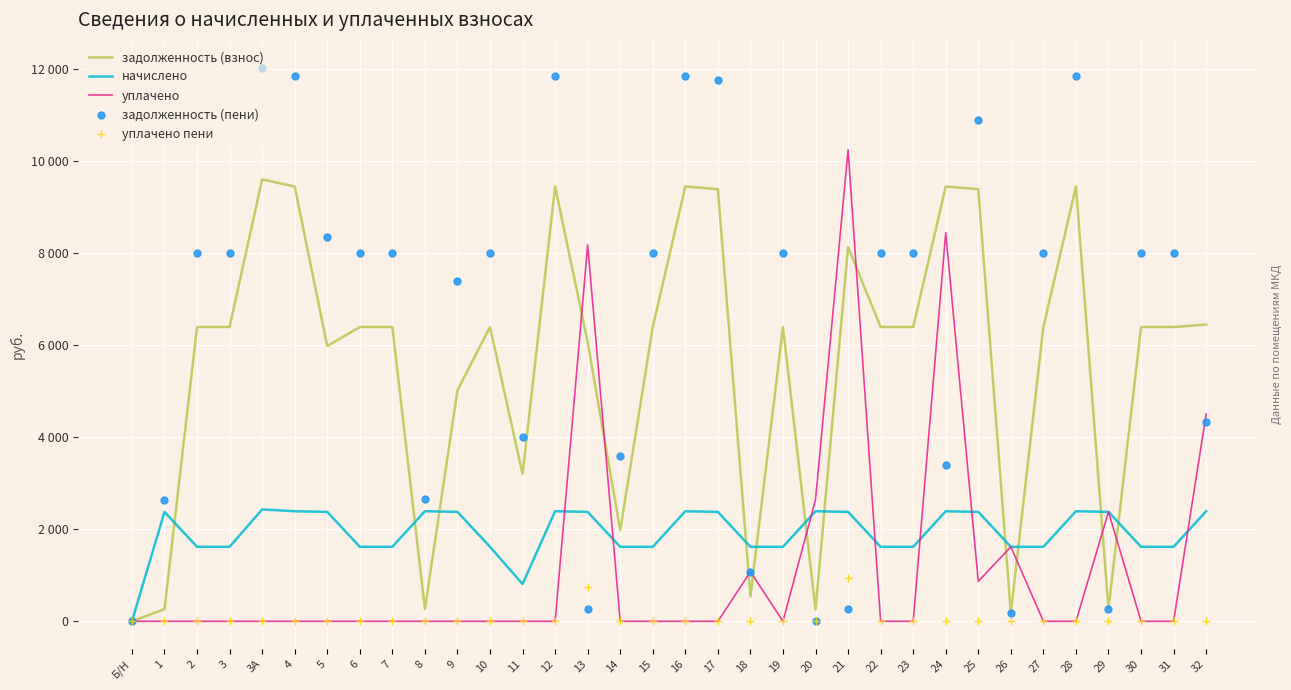

Reading left to right, transcribe all the data shown in this chart.

задолженность (взнос): Б/Н=0.0	1=264.1	2=6393.6	3=6393.6	3А=9600.0	4=9446.4	5=5978.6	6=6393.6	7=6393.6	8=265.7	9=5017.1	10=6393.6	11=3196.8	12=9446.4	13=6065.6	14=1978.0	15=6393.6	16=9446.4	17=9388.8	18=536.7	19=6393.6	20=253.2	21=8129.8	22=6393.6	23=6393.6	24=9446.4	25=9388.8	26=179.8	27=6393.6	28=9446.4	29=263.7	30=6393.6	31=6393.6	32=6446.4
начислено: Б/Н=0.0	1=2376.5	2=1618.4	3=1618.4	3А=2430.0	4=2391.1	5=2376.5	6=1618.4	7=1618.4	8=2391.1	9=2376.5	10=1618.4	11=809.2	12=2391.1	13=2376.5	14=1618.4	15=1618.4	16=2391.1	17=2376.5	18=1618.4	19=1618.4	20=2391.1	21=2376.5	22=1618.4	23=1618.4	24=2391.1	25=2376.5	26=1618.4	27=1618.4	28=2391.1	29=2376.5	30=1618.4	31=1618.4	32=2391.1
уплачено: Б/Н=0.0	1=0.0	2=0.0	3=0.0	3А=0.0	4=0.0	5=0.0	6=0.0	7=0.0	8=0.0	9=0.0	10=0.0	11=0.0	12=0.0	13=8178.4	14=0.0	15=0.0	16=0.0	17=0.0	18=1076.4	19=0.0	20=2642.2	21=10242.3	22=0.0	23=0.0	24=8445.0	25=868.0	26=1618.4	27=0.0	28=0.0	29=2376.9	30=0.0	31=0.0	32=4500.0
задолженность (пени): Б/Н=0.0	1=2640.6	2=8012.0	3=8012.0	3А=12030.0	4=11837.5	5=8355.1	6=8012.0	7=8012.0	8=2656.8	9=7393.7	10=8012.0	11=4006.0	12=11837.5	13=263.8	14=3596.4	15=8012.0	16=11837.5	17=11765.3	18=1078.7	19=8012.0	20=2.0	21=264.1	22=8012.0	23=8012.0	24=3392.6	25=10897.3	26=179.8	27=8012.0	28=11837.5	29=263.3	30=8012.0	31=8012.0	32=4337.5
уплачено пени: Б/Н=0.0	1=0.0	2=0.0	3=0.0	3А=0.0	4=0.0	5=0.0	6=0.0	7=0.0	8=0.0	9=0.0	10=0.0	11=0.0	12=0.0	13=749.6	14=0.0	15=0.0	16=0.0	17=0.0	18=6.6	19=0.0	20=15.8	21=938.7	22=0.0	23=0.0	24=0.0	25=0.0	26=12.6	27=0.0	28=0.0	29=0.1	30=0.0	31=0.0	32=0.0